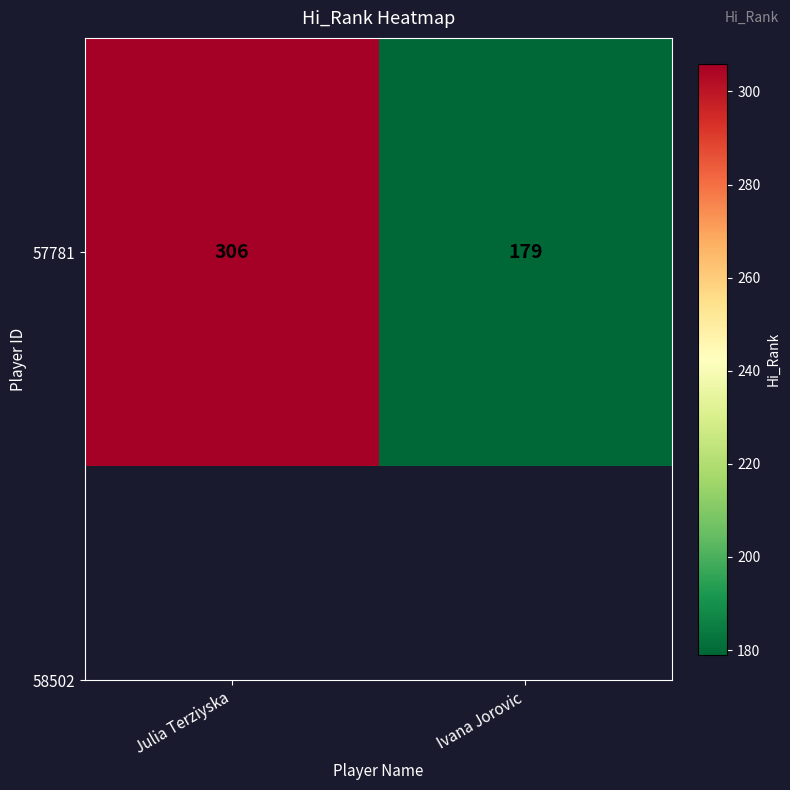

What is the sum of all values?

485